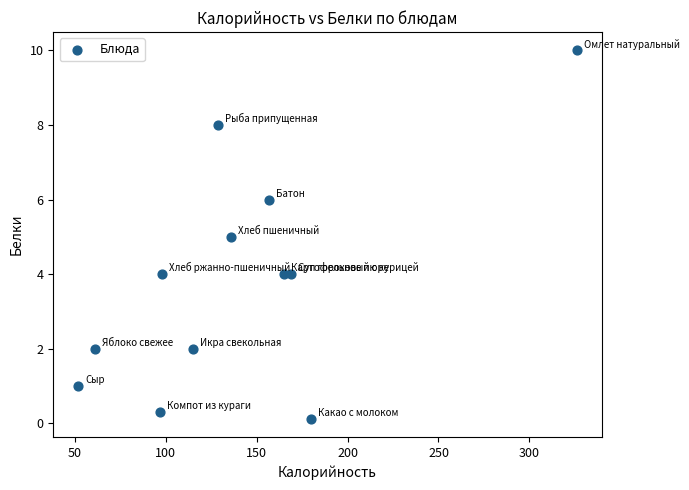

What is the range of Y values (max minus min)?

9.9